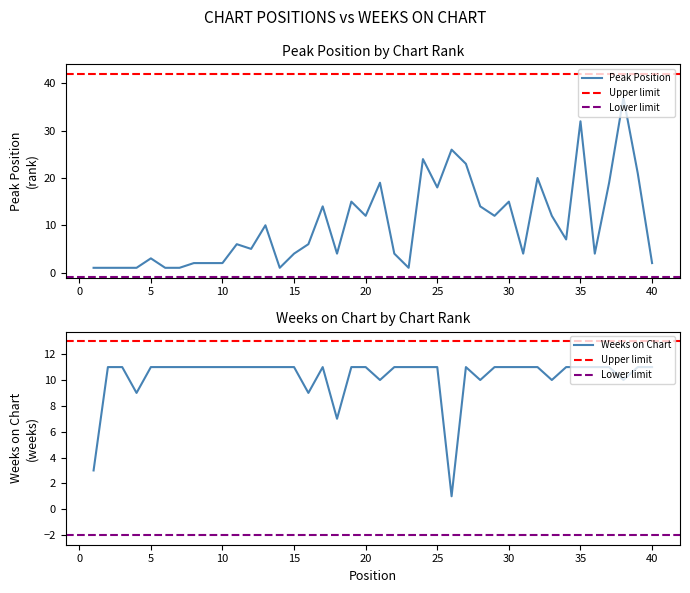

After their last crossing, which series has the higher values: Peak Position or Weeks on Chart?

Weeks on Chart